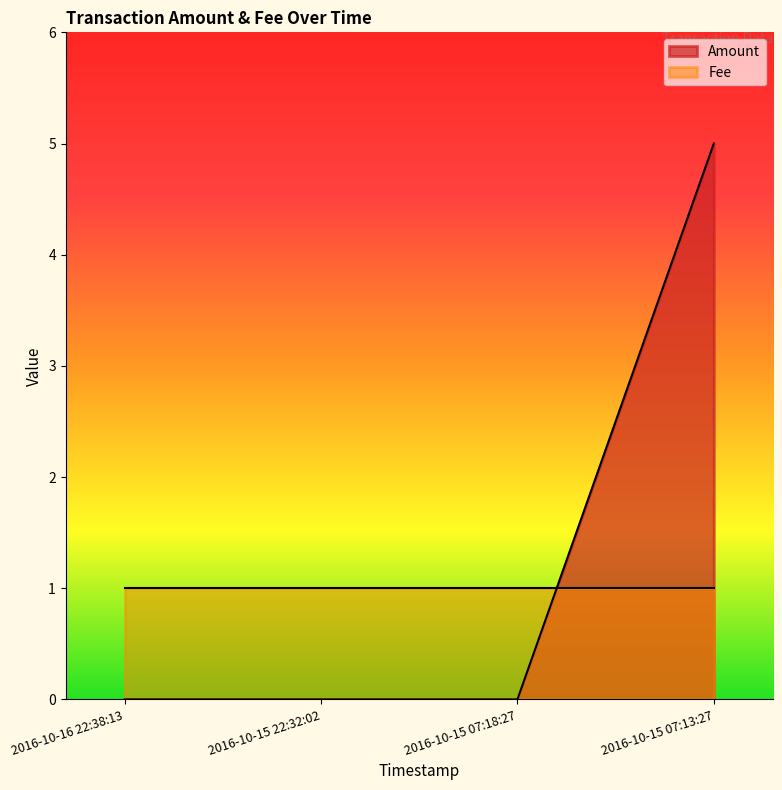

List the labels in order of value, largest first.

2016-10-15 07:13:27, 2016-10-16 22:38:13, 2016-10-15 22:32:02, 2016-10-15 07:18:27